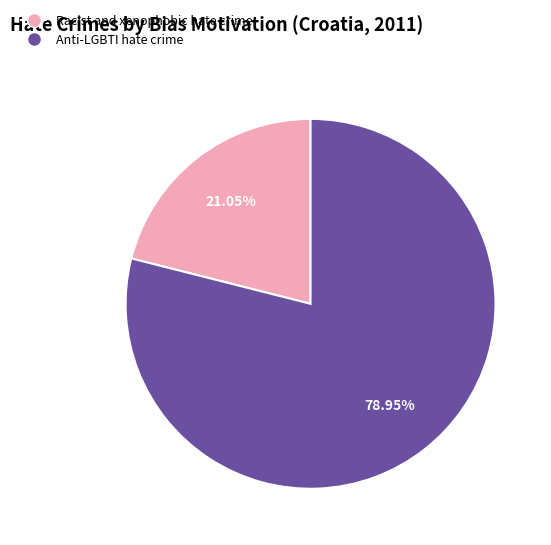

Combined, do Anti-LGBTI hate crime and Racist and xenophobic hate crime account for over 50%?

Yes